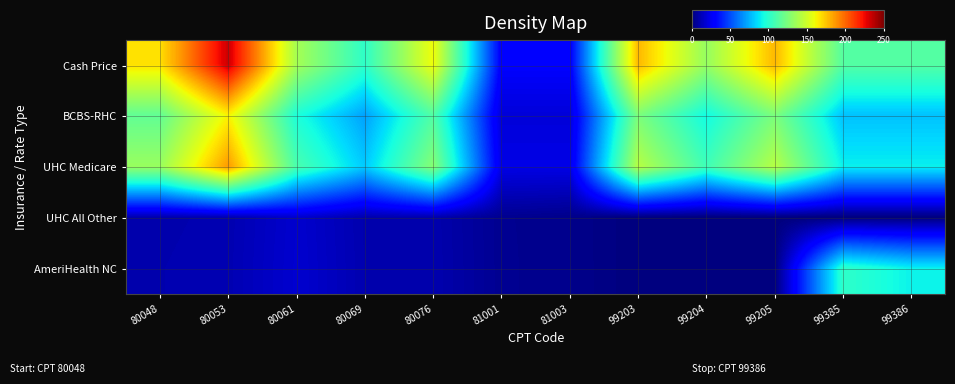

Between 80053 and 99204, which series saw the biggest shift?

Cash Price